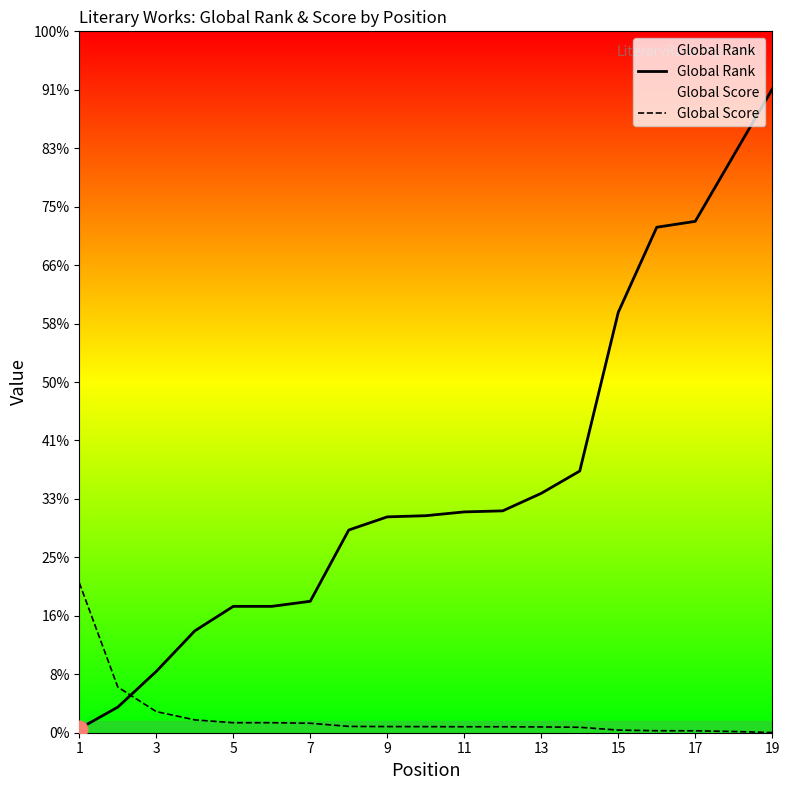

At which label does Global Score first exceed 104?

1